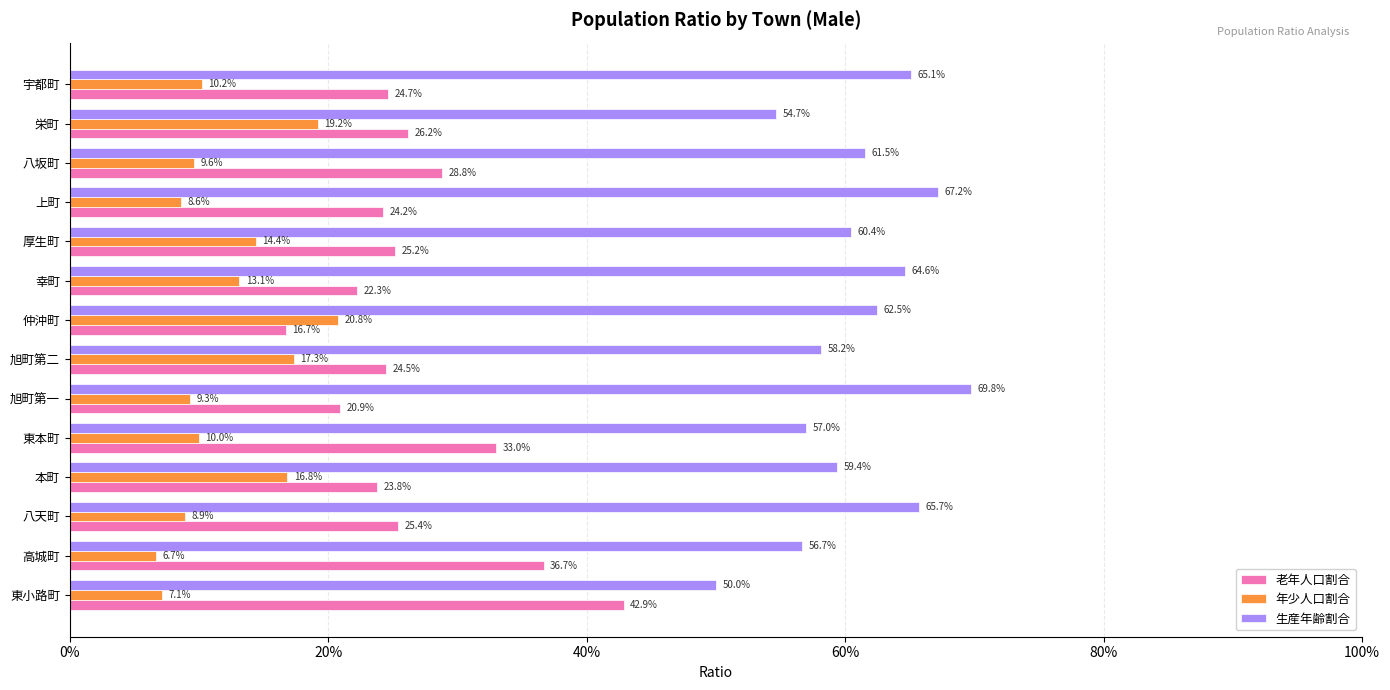

What is the difference between the maximum and minimum values in the 年少人口割合 series?

0.1